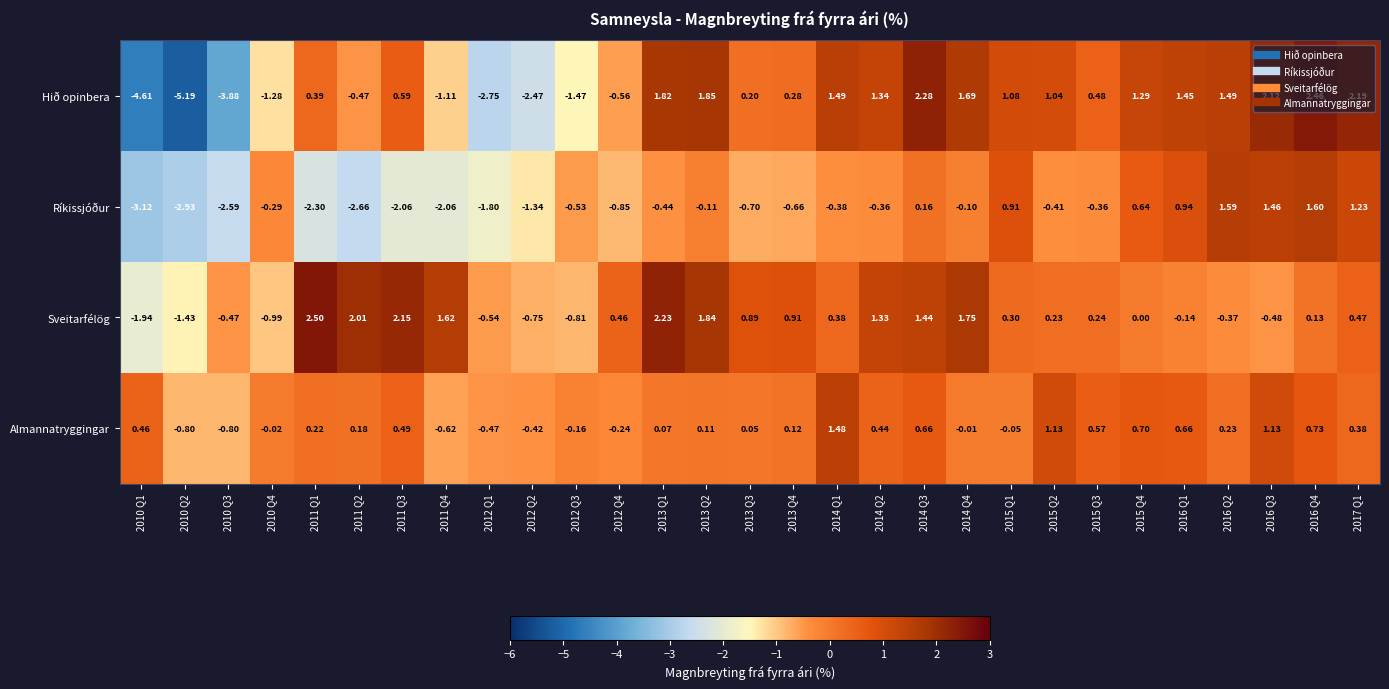

Which series has the largest total across all categories?

Sveitarfélög